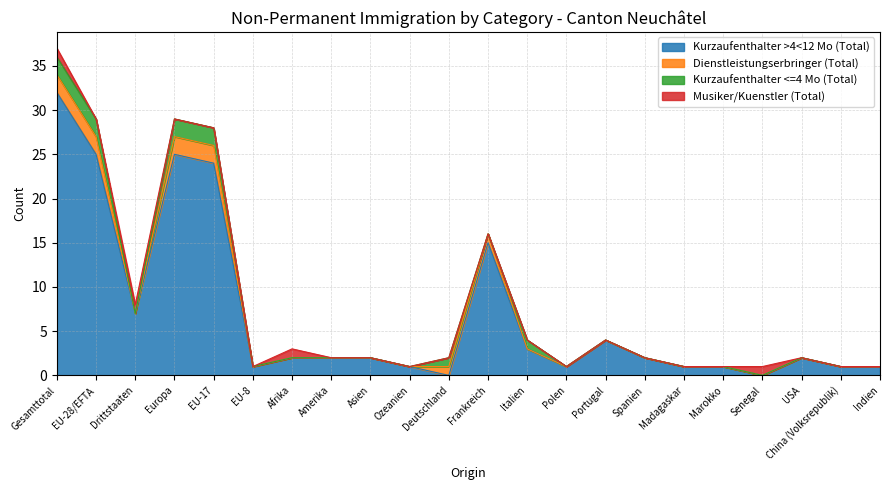

Which series has the largest total across all categories?

Kurzaufenthalter >4<12 Mo (Total)